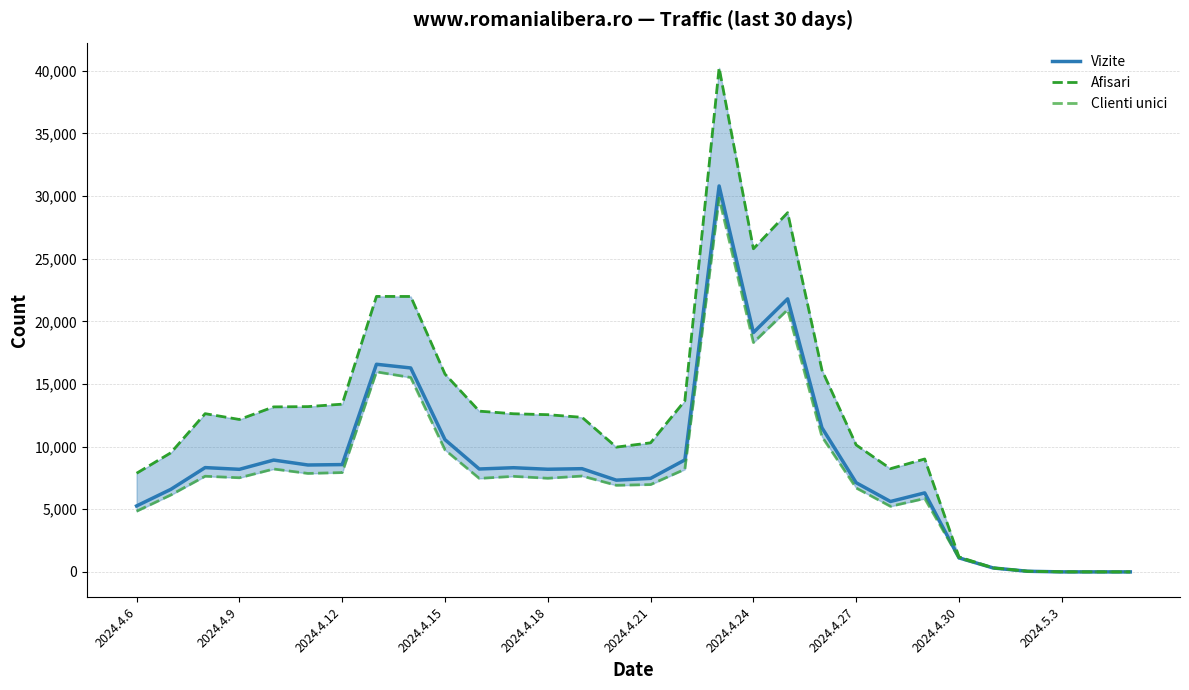

What is the total value across all series at 10?

28516